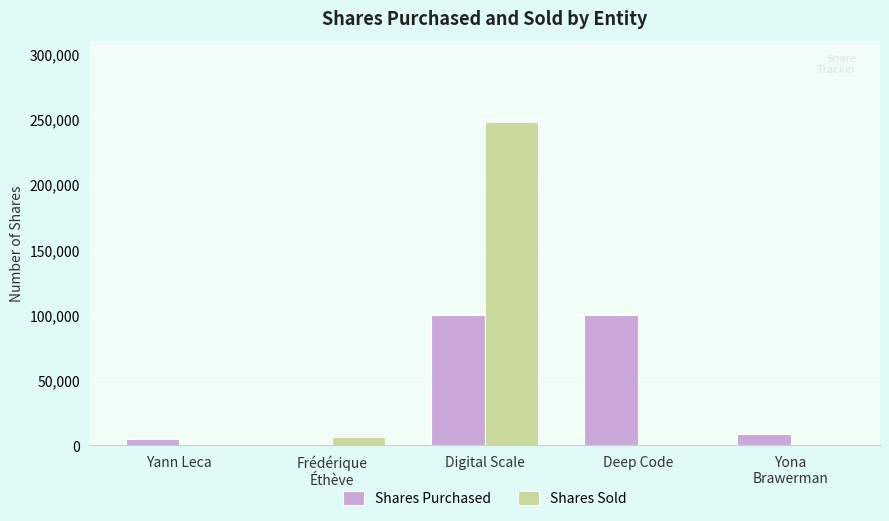

Reading right to left, list all the values displayed in this chart.

Shares Purchased: 8500	100000	100000	0	5000
Shares Sold: 0	0	248038	6362	0